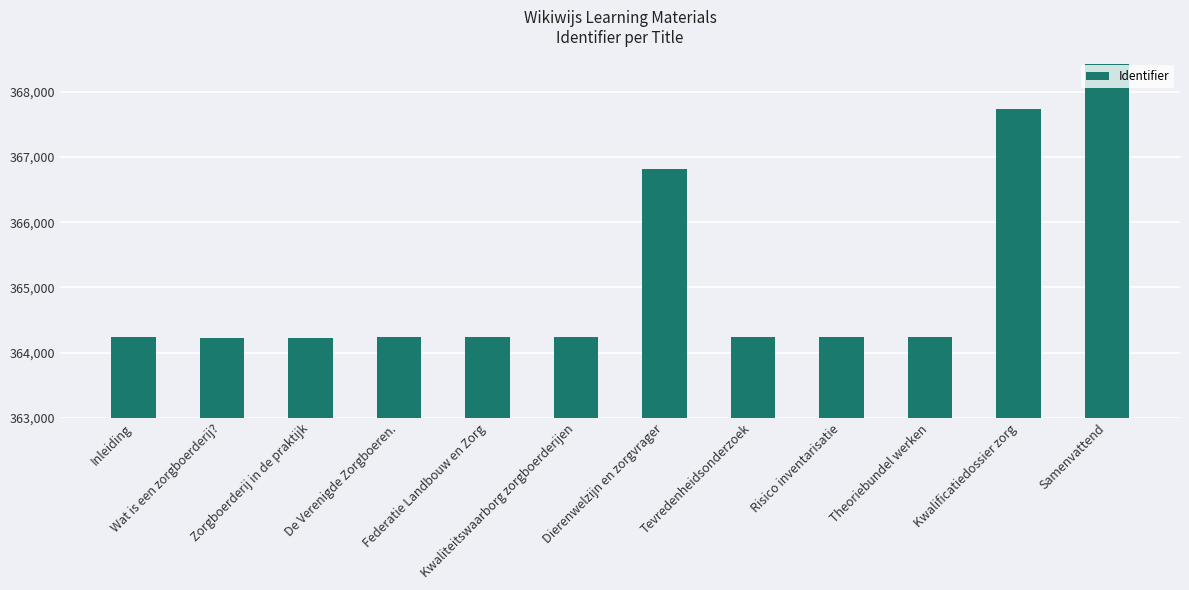

What is the change in value from Inleiding to Wat is een zorgboerderij??

-16